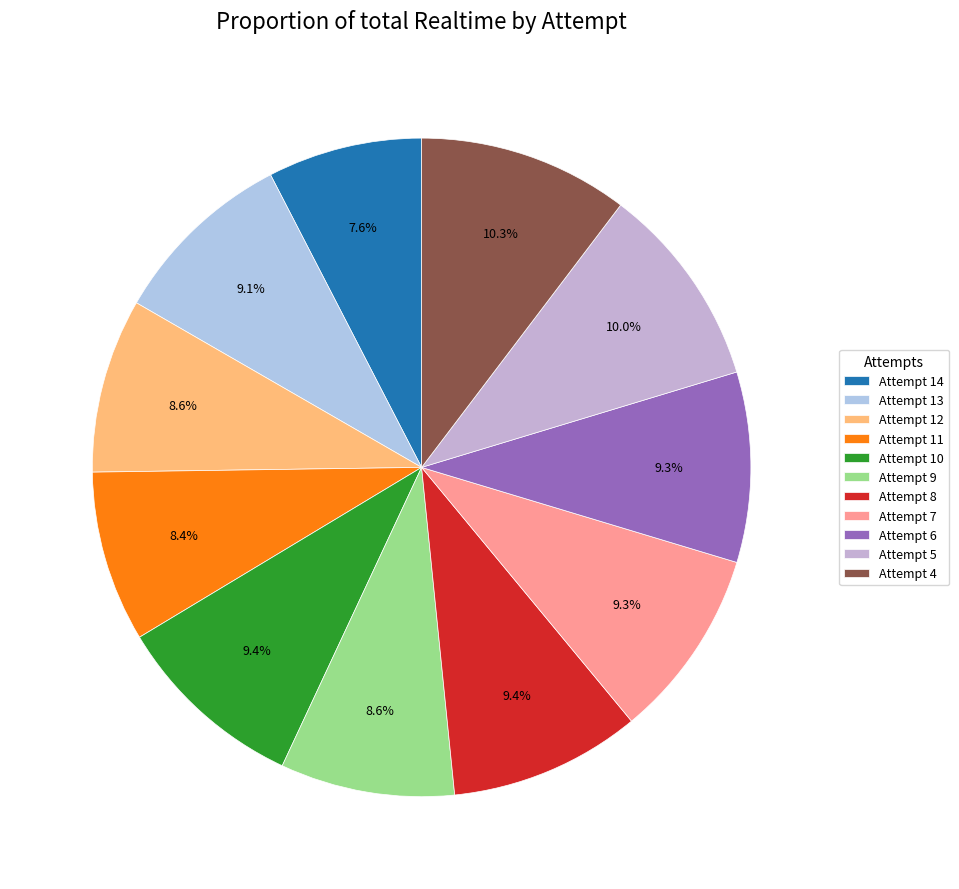

Between Attempt 14 and Attempt 13, which is larger?

Attempt 13